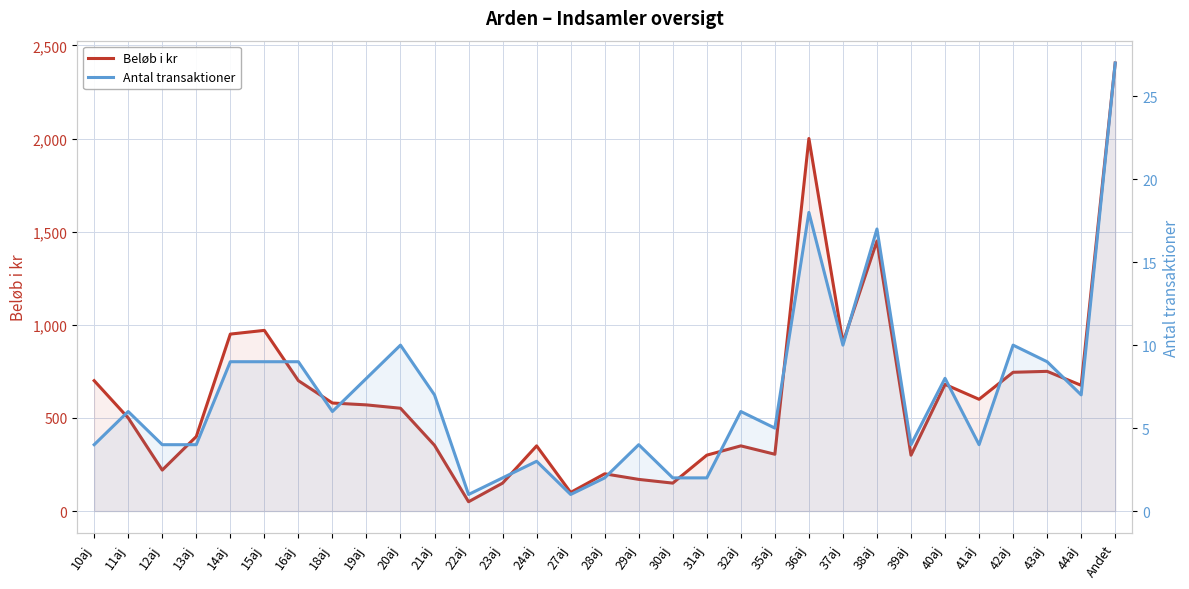

What is the value of the Antal transaktioner point at the 2nd from the left?

6